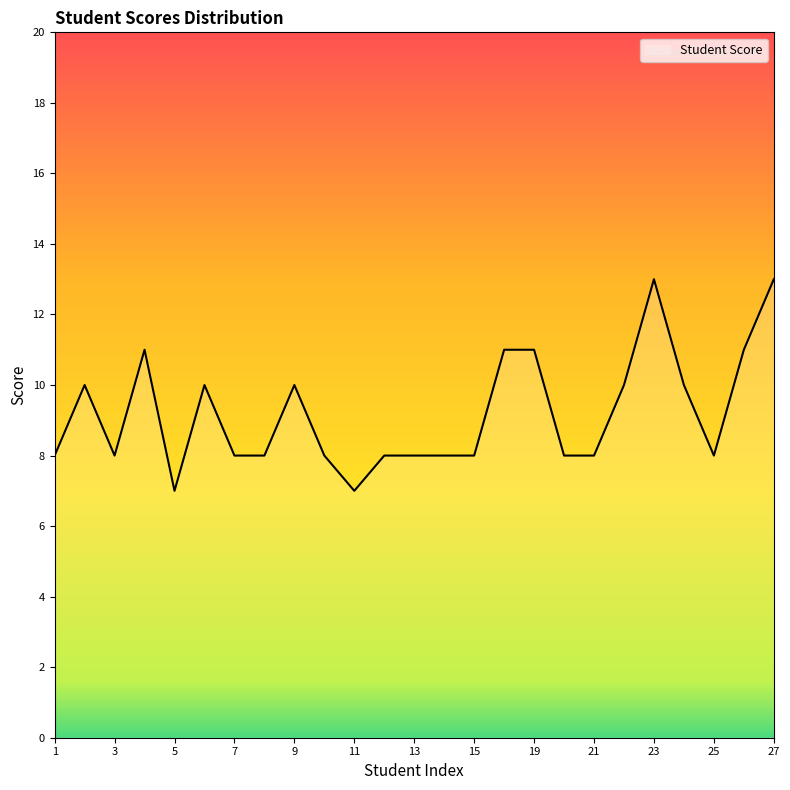

Reading right to left, list all the values displayed in this chart.

13	11	8	10	13	10	8	8	11	11	8	8	8	8	7	8	10	8	8	10	7	11	8	10	8